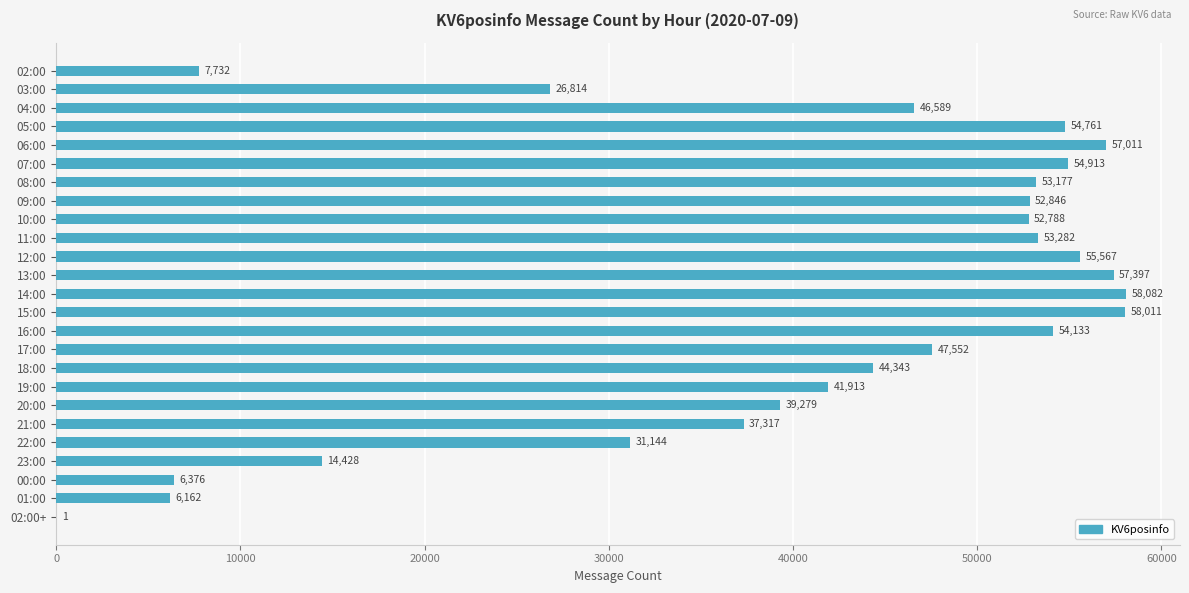

What is the sum of the values at 00:00 and 17:00?

53928